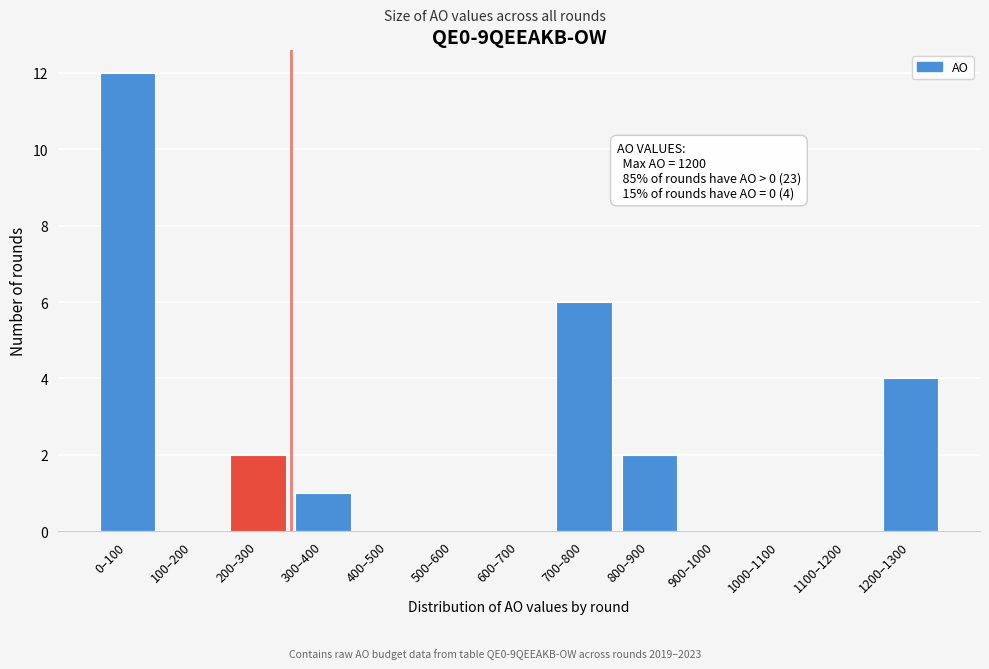

Reading left to right, what are all the values shown in this chart?

0–100=12	100–200=0	200–300=2	300–400=1	400–500=0	500–600=0	600–700=0	700–800=6	800–900=2	900–1000=0	1000–1100=0	1100–1200=0	1200–1300=4